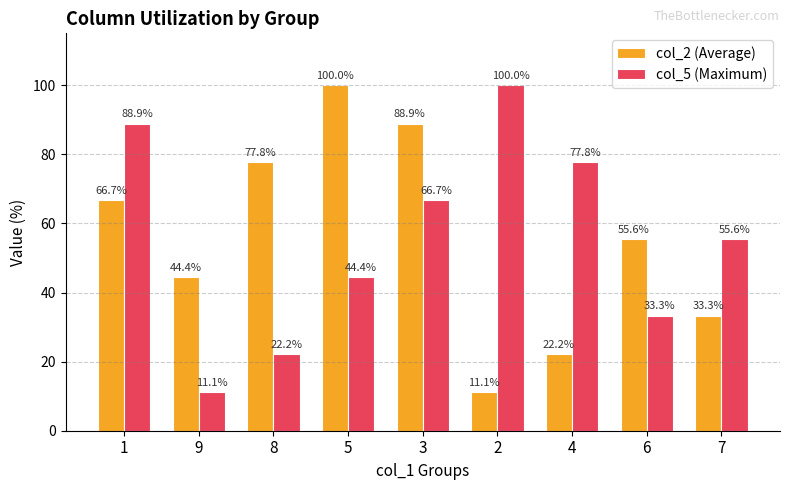

Does the chart contain any negative values?

No